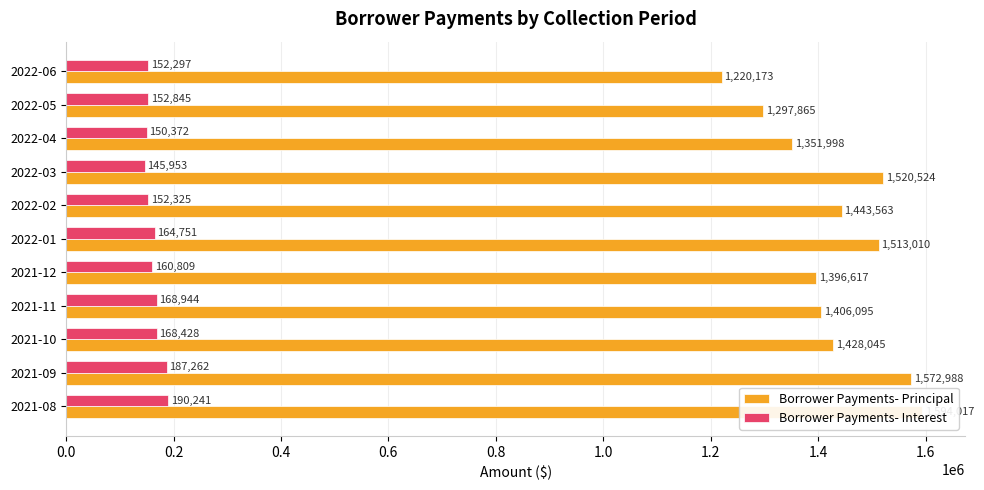

List the series in order of their peak value, highest first.

Borrower Payments- Principal, Borrower Payments- Interest